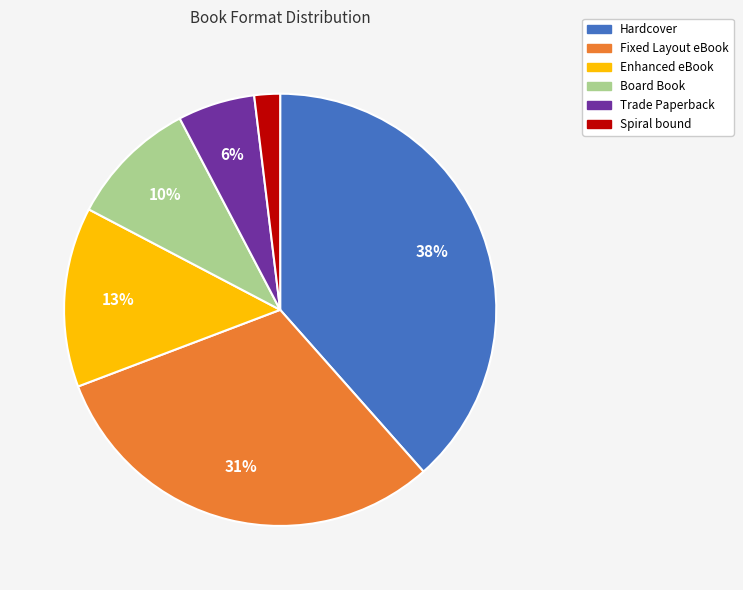

To the nearest percent, what is the average slice percentage?

17%